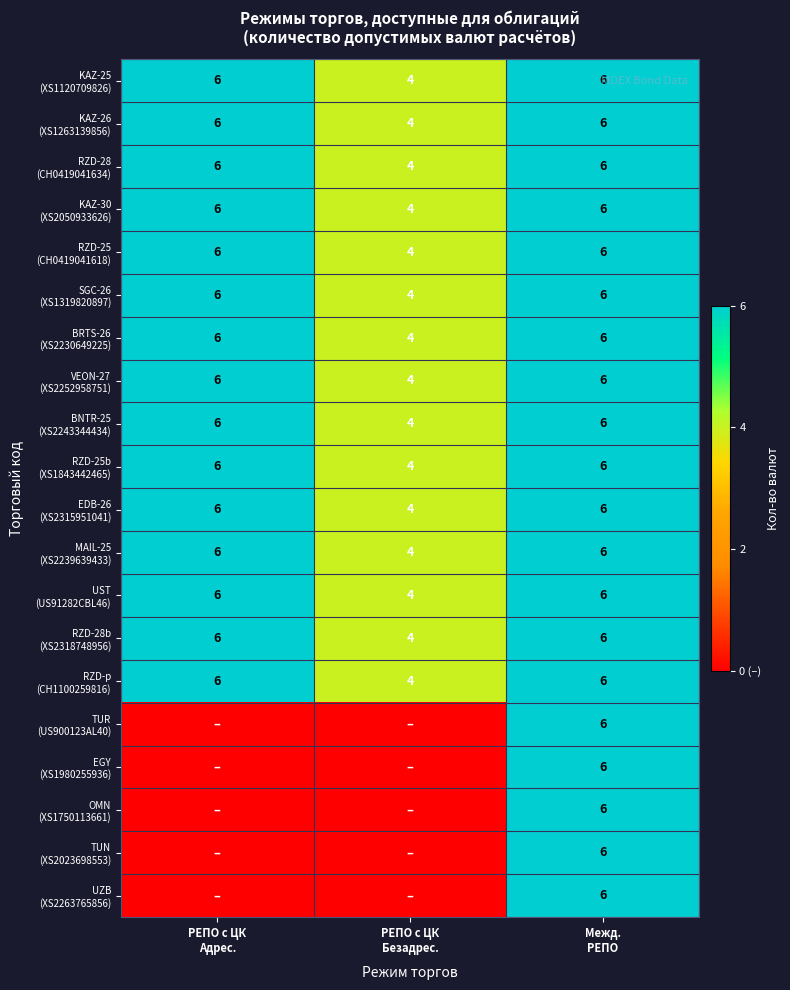

At РЕПО с ЦК Безадрес., list the series in order from smallest to largest.

TUR (US900123AL40), EGY (XS1980255936), OMN (XS1750113661), TUN (XS2023698553), UZB (XS2263765856), KAZ-25 (XS1120709826), KAZ-26 (XS1263139856), RZD-28 (CH0419041634), KAZ-30 (XS2050933626), RZD-25 (CH0419041618), SGC-26 (XS1319820897), BRTS-26 (XS2230649225), VEON-27 (XS2252958751), BNTR-25 (XS2243344434), RZD-25b (XS1843442465), EDB-26 (XS2315951041), MAIL-25 (XS2239639433), UST (US91282CBL46), RZD-28b (XS2318748956), RZD-p (CH1100259816)